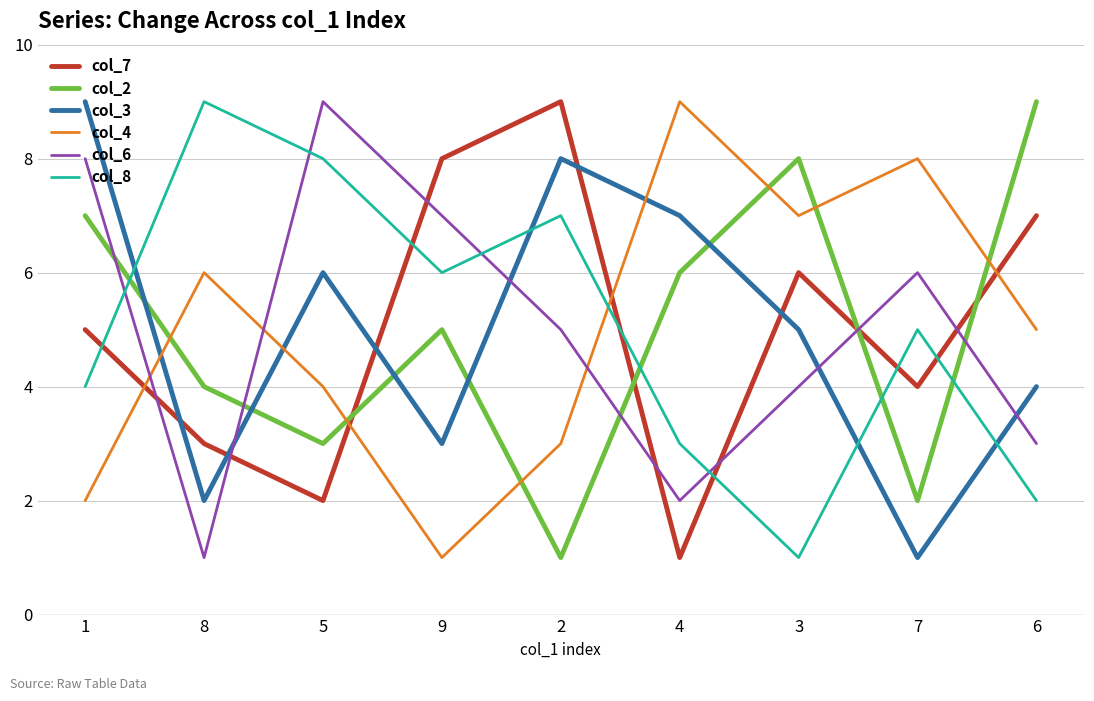

At how many categories does at least one series exceed 3?

9